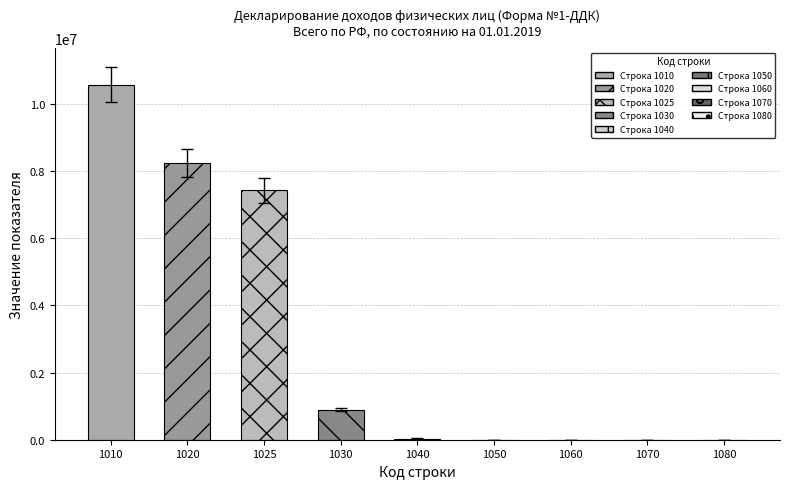

What is the ratio of the value at 1020 to the value at 1080?

72957.6